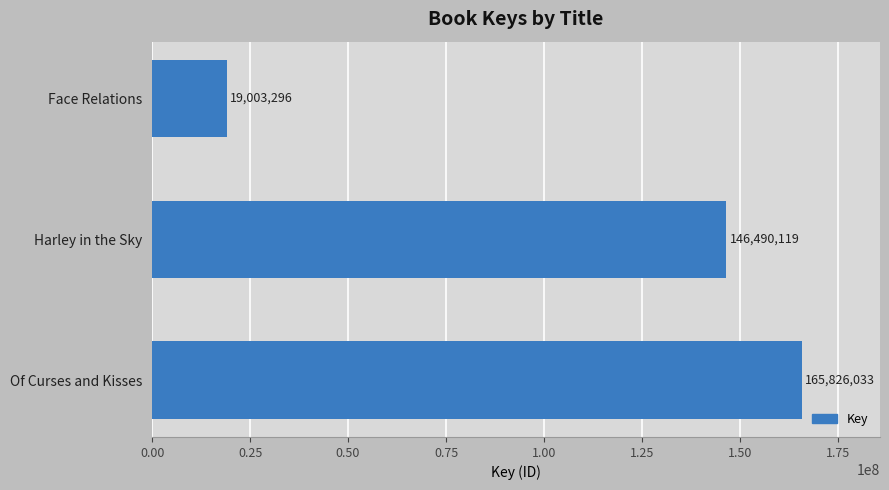

Reading top to bottom, list all the values displayed in this chart.

Face Relations=19003296	Harley in the Sky=146490119	Of Curses and Kisses=165826033